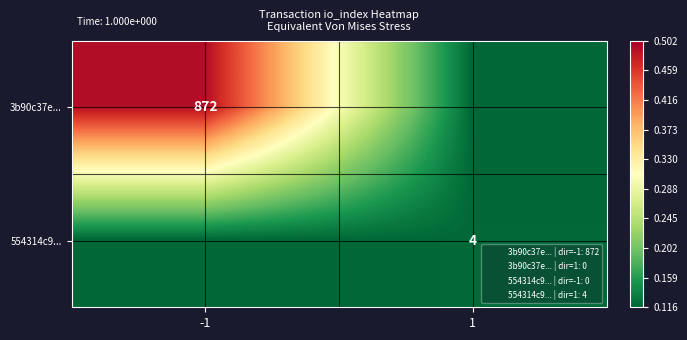

Is the value of 3b90c37e... at -1 greater than the value of 554314c9... at 1?

Yes